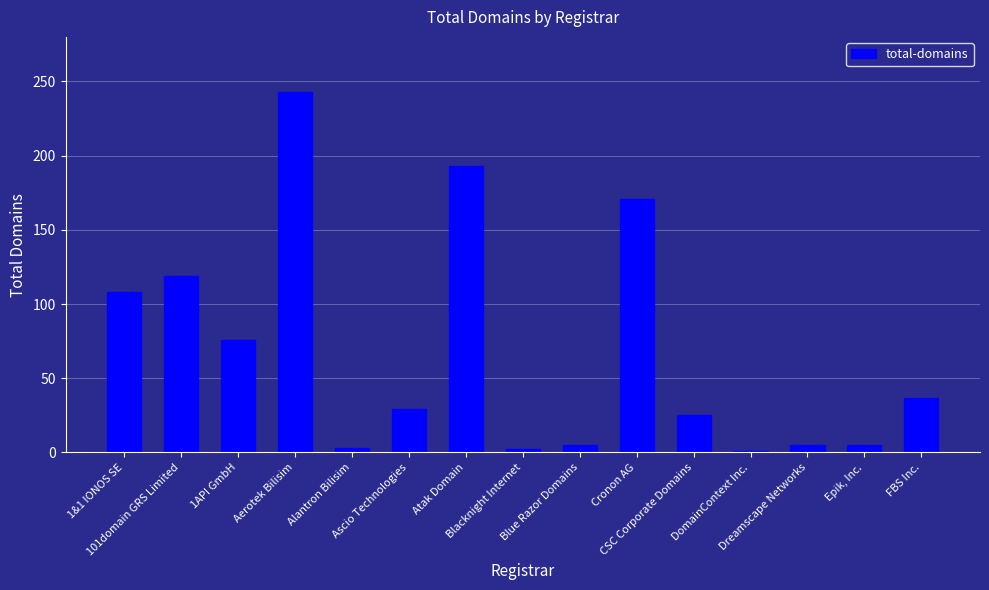

The chart shows a value of 37 at FBS Inc.. True or false?

True